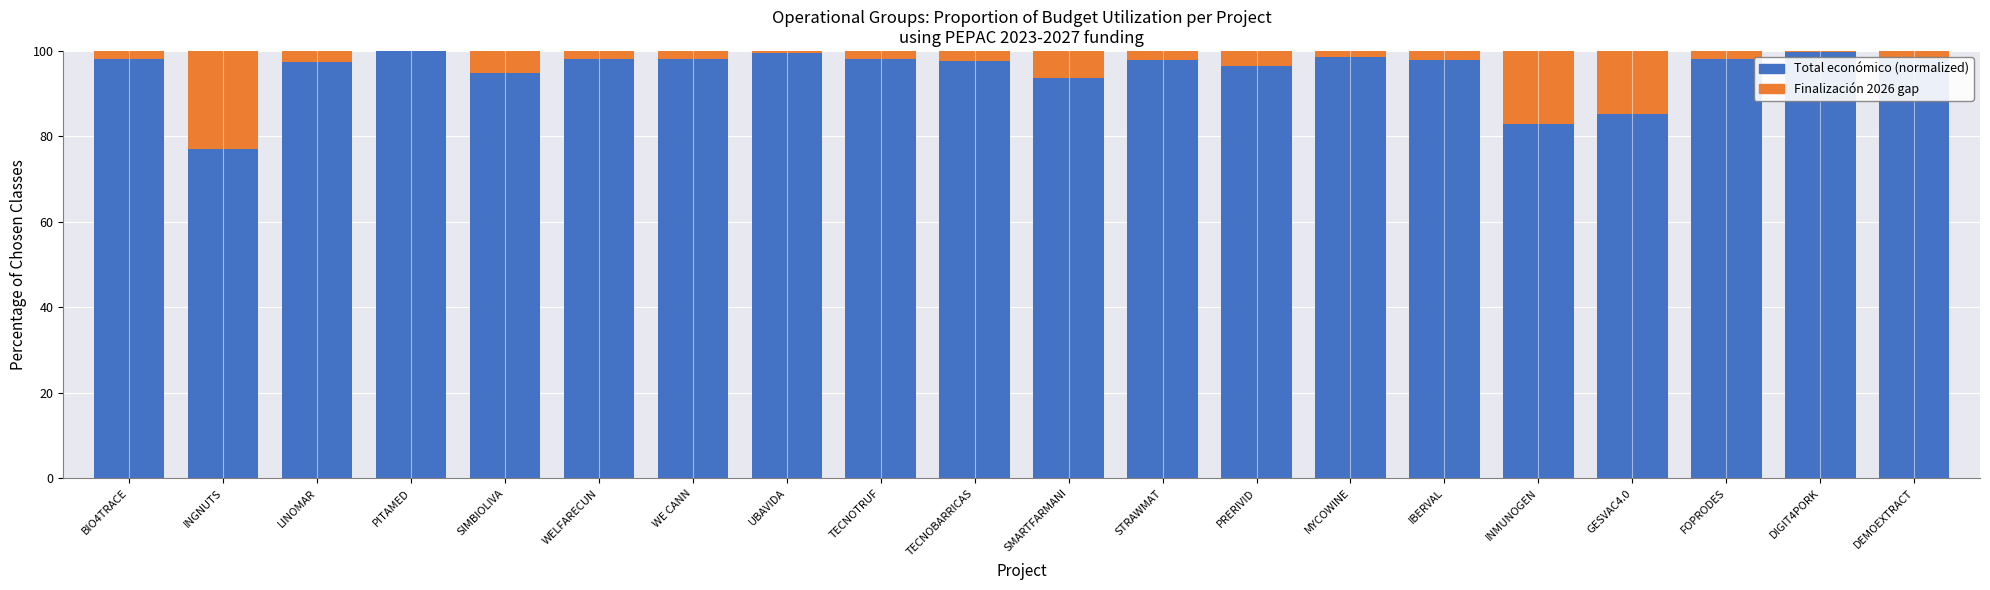

What is the total value across all series at GESVAC4.0?

100.0